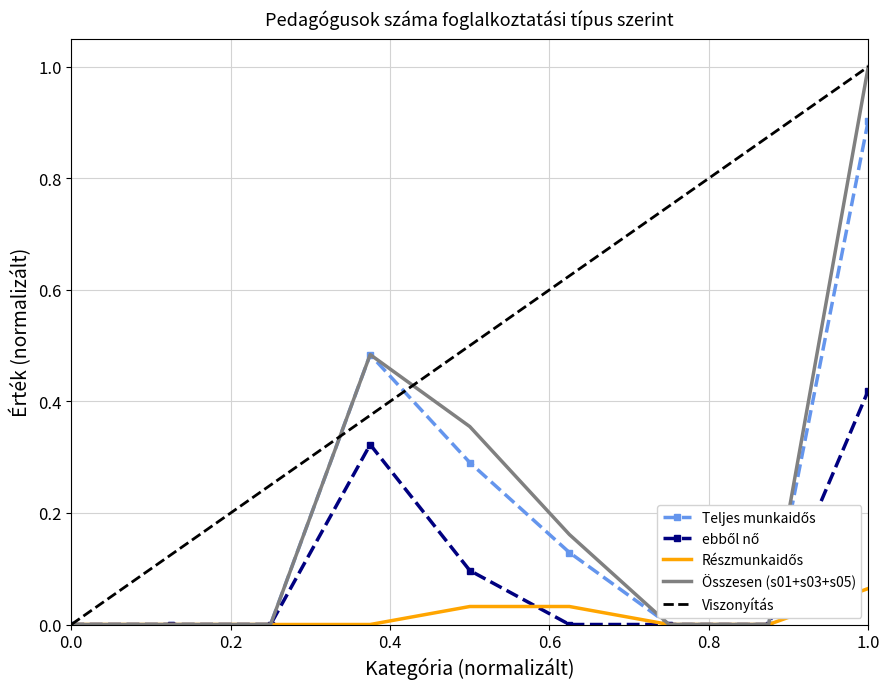

Which series has the largest total across all categories?

Összesen (s01+s03+s05)